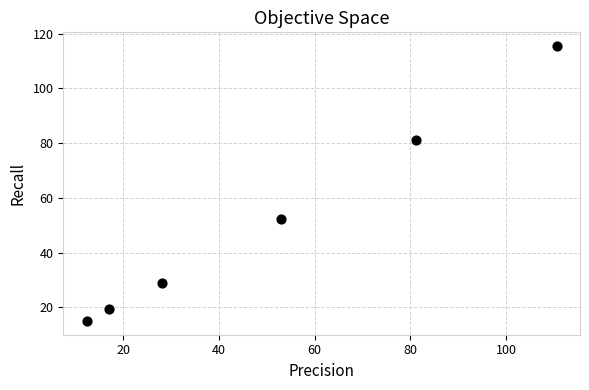

What is the average X value?

50.4